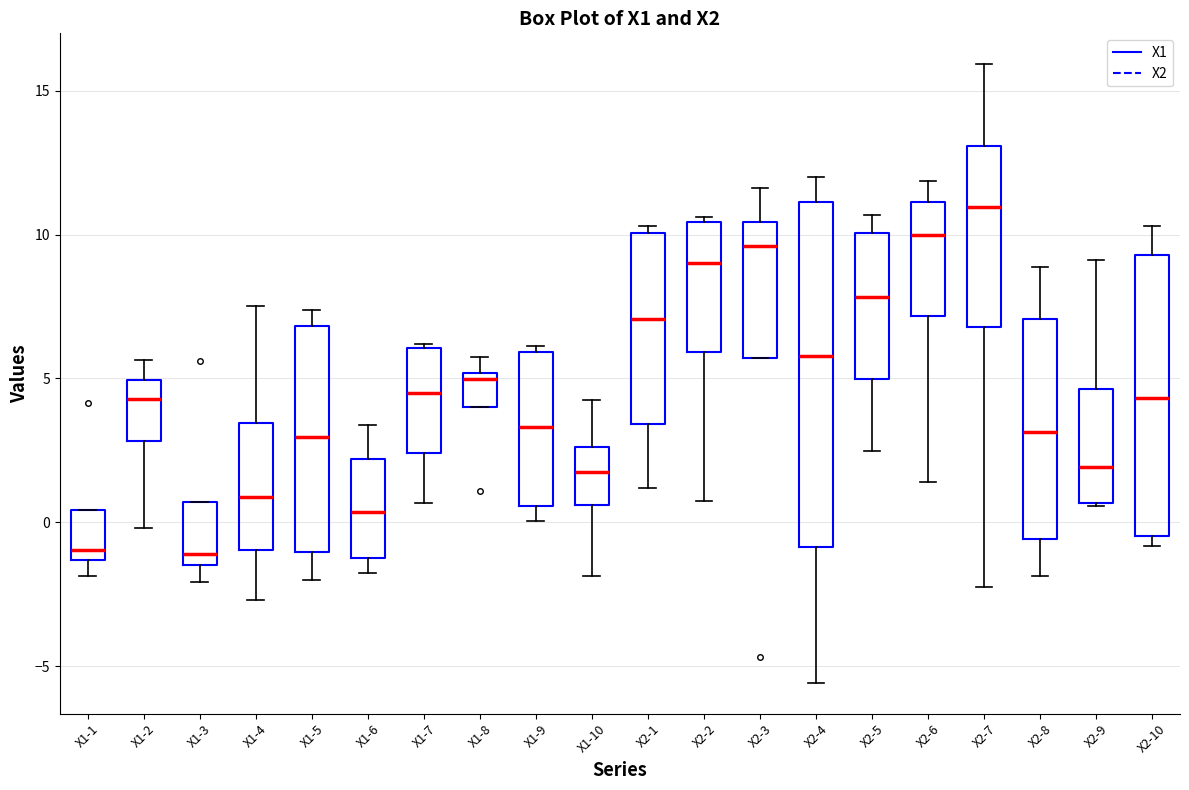

Where does the median line of the box for X2-8 sit on the y-axis? The values are not printed on the chart, so give them approximately, as read against the axis.

3.0